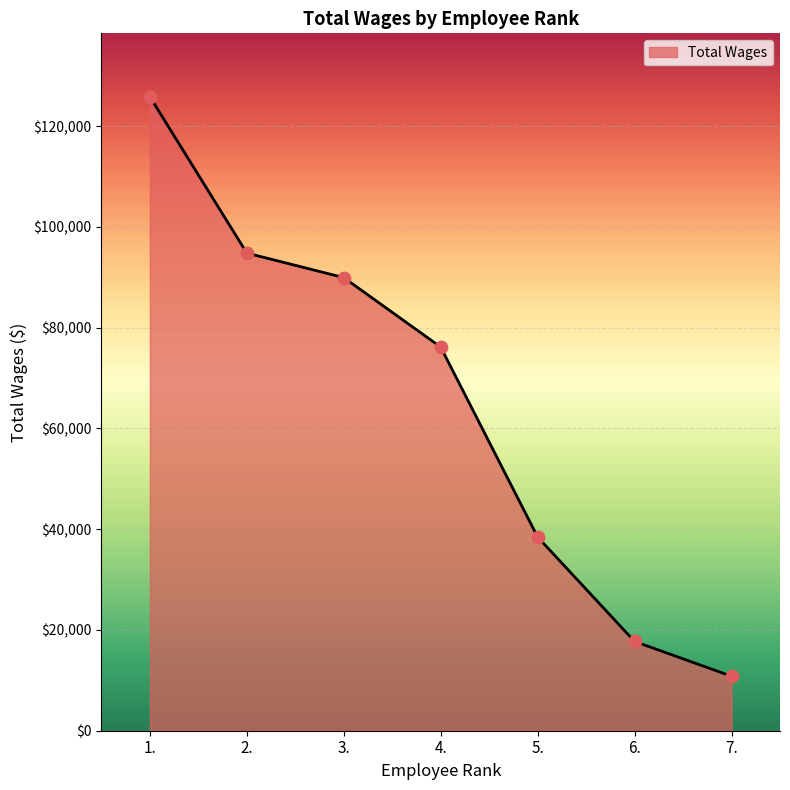

What is the change in value from 2. to 7.?

-83981